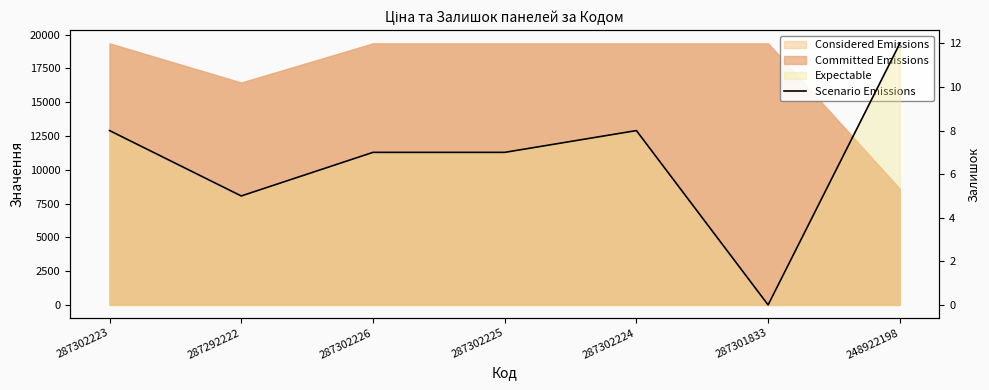

What is the difference between the maximum and minimum values?

12